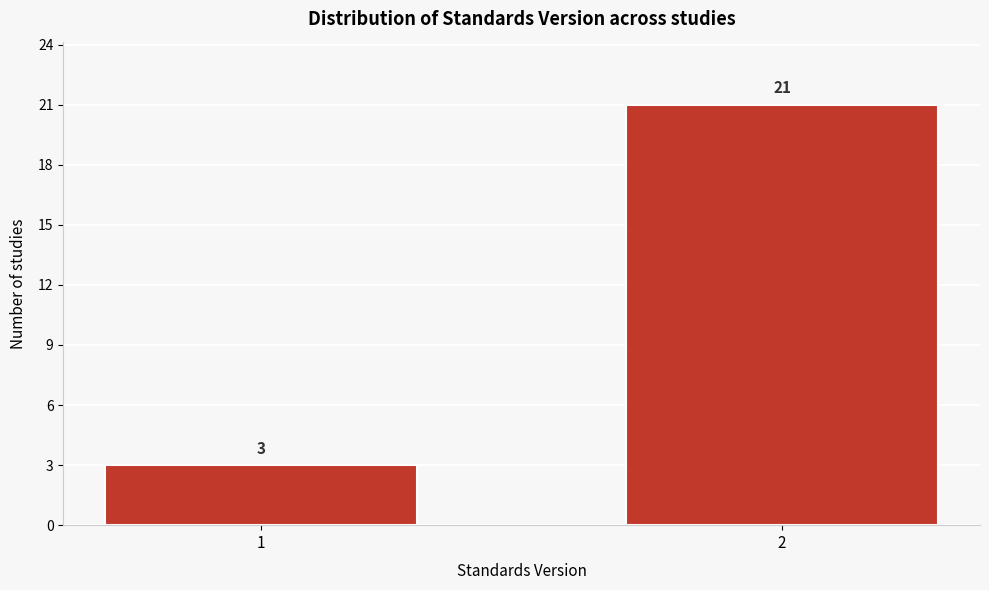

Reading left to right, list all the values displayed in this chart.

3	21